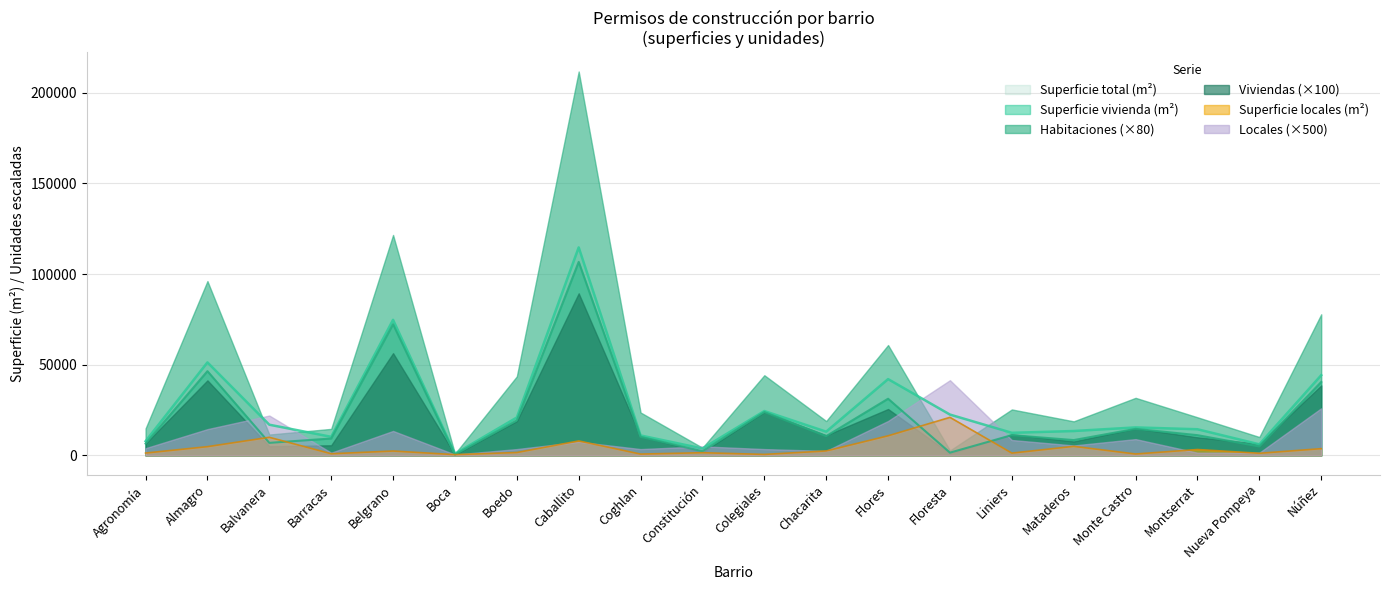

True or false: Superficie total (m²) has a value of 16940 at Balvanera.

True